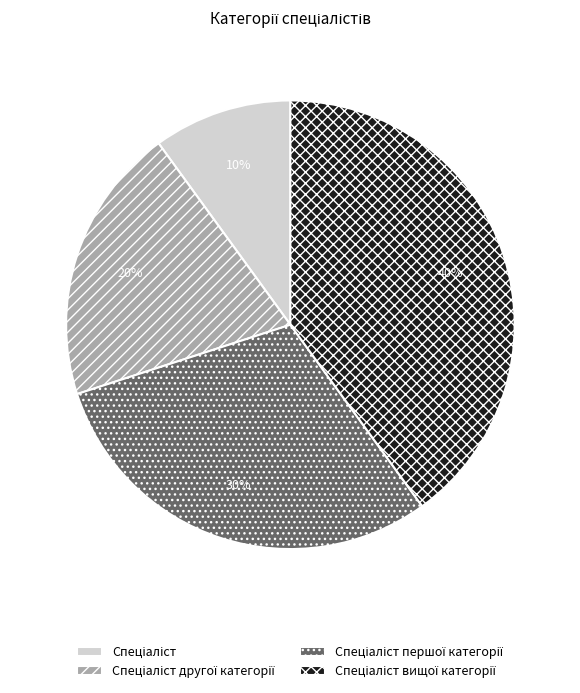

To the nearest percent, what is the difference between the largest and smallest slice percentages?

30%